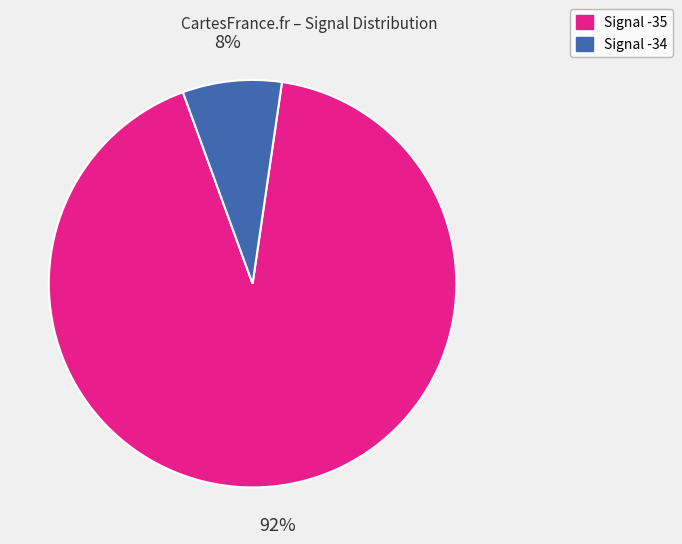

Is there a majority slice in this chart?

Yes